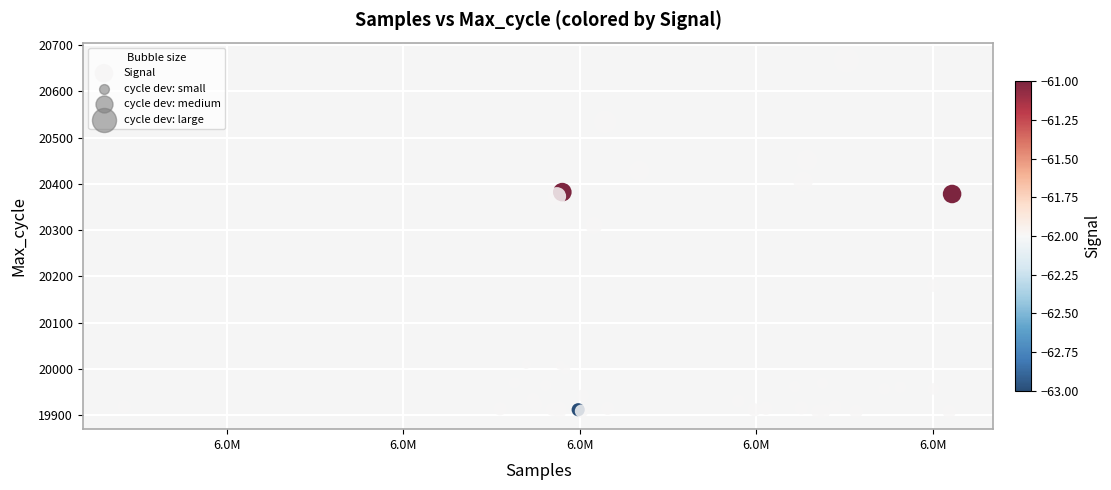

What Y value in the scatter plot is closest to 20287?

20310